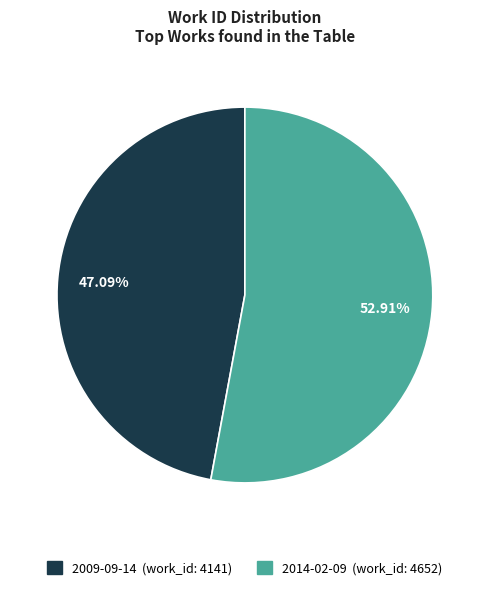

Is 2009-09-14 the majority of the pie?

No